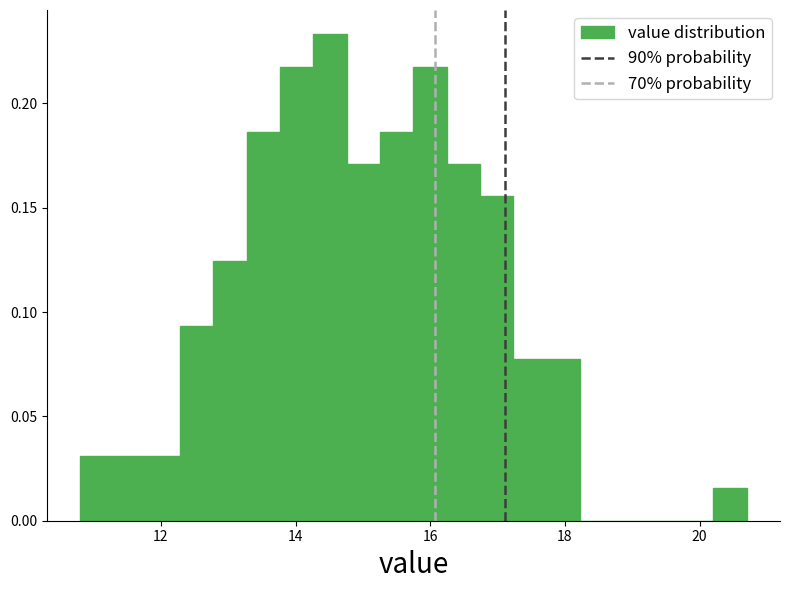

Read against the x-axis, roughly where is the centre of the tallest bar?

14.6